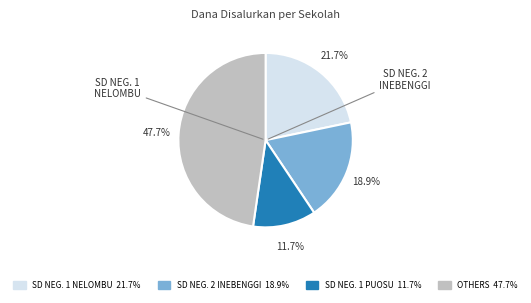

Is there a majority slice in this chart?

No